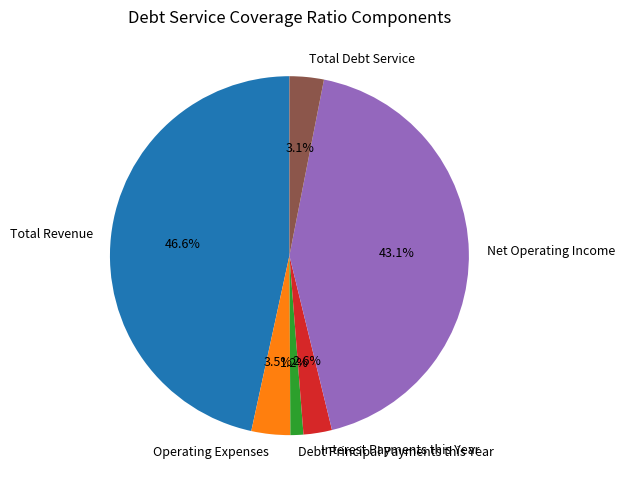

What is the ratio of the value at Interest Payments this Year to the value at Operating Expenses?

0.7